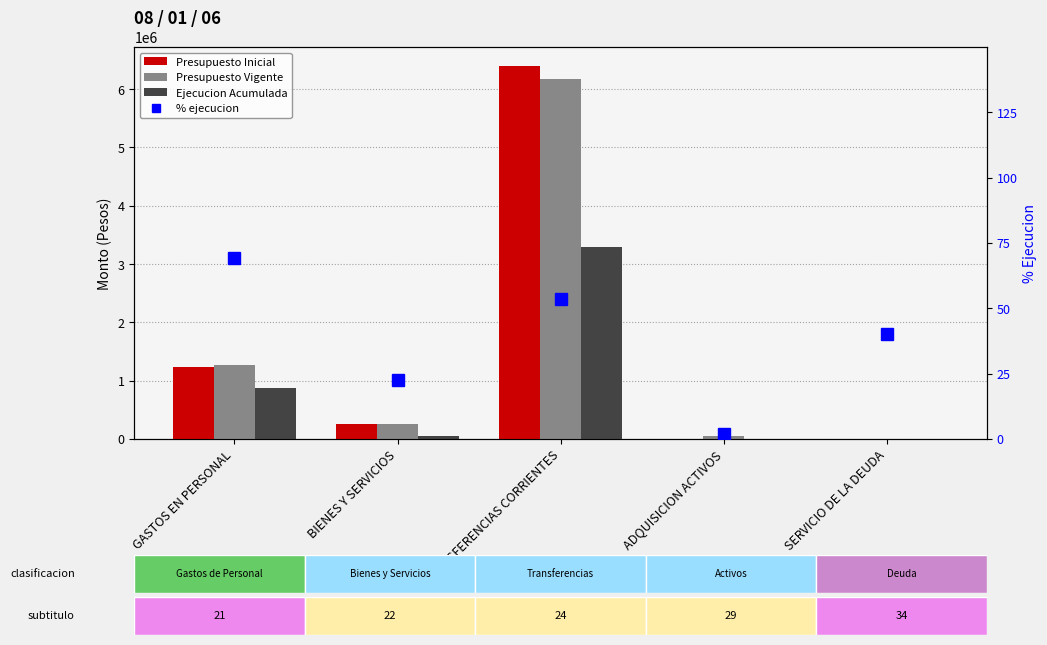

What is the highest value of the % ejecucion series?

69.3